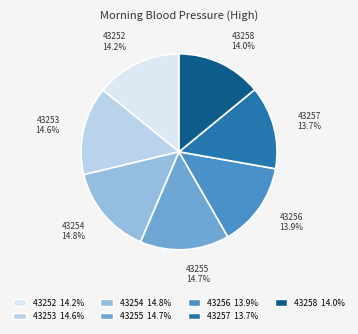

Is there any slice that represents more than half of the pie?

No